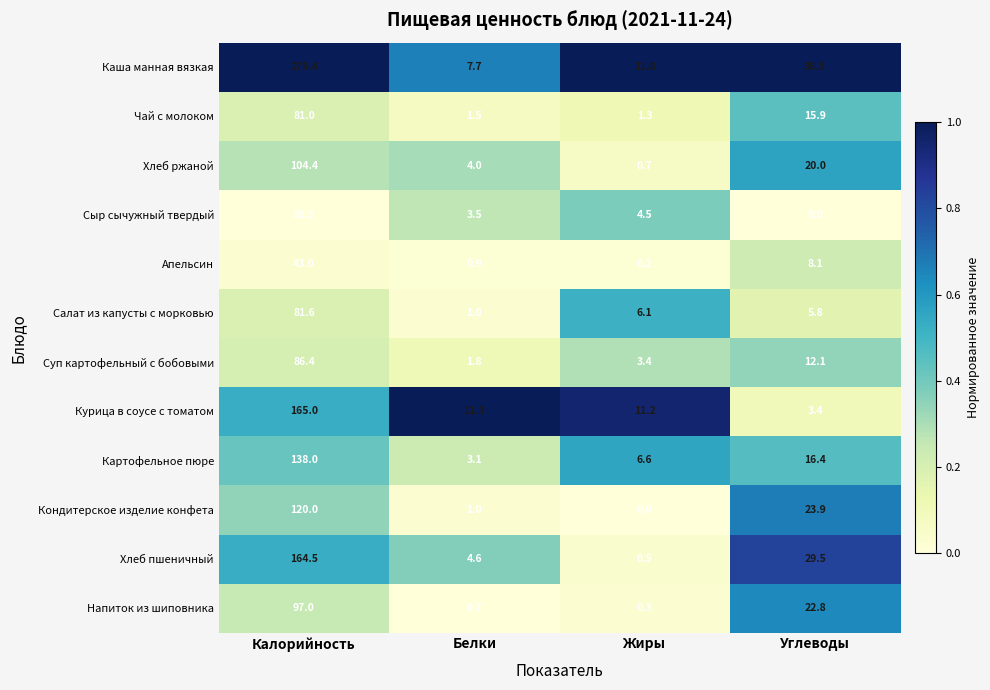

At how many categories does at least one series exceed 0?

4